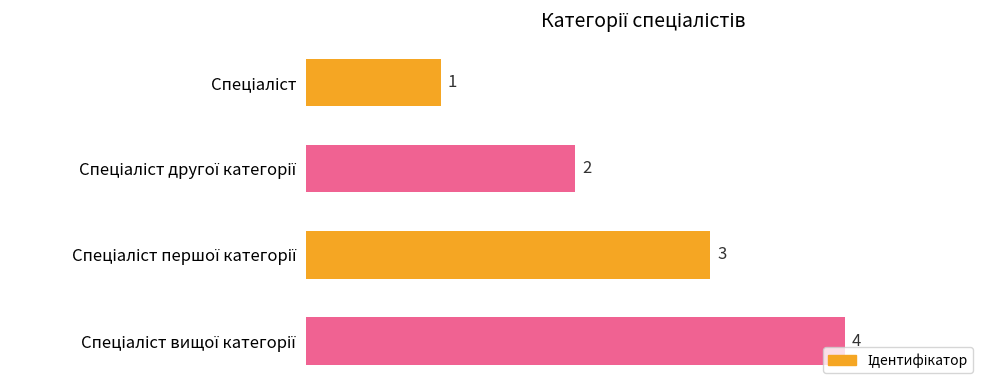

What is the sum of all values?

10